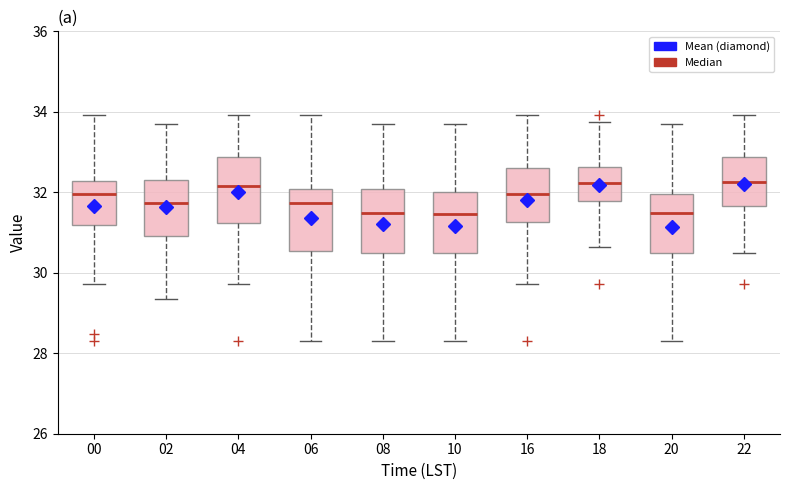

Where does the upper whisker of the box at x = 02 end on the y-axis? The values are not printed on the chart, so give them approximately, as read against the axis.

33.8